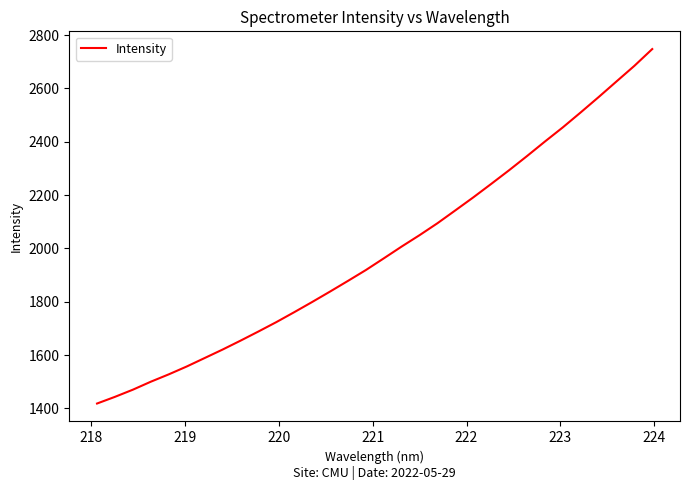

What is the minimum value shown in the chart?

1418.5